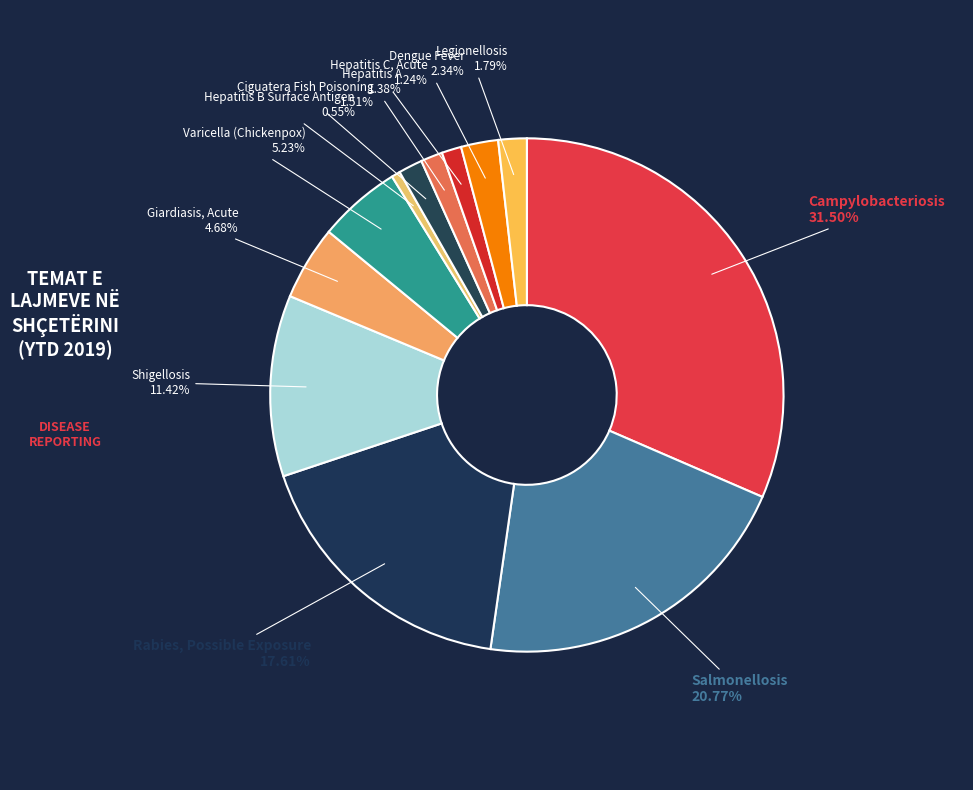

How many segments does this pie chart have?

12